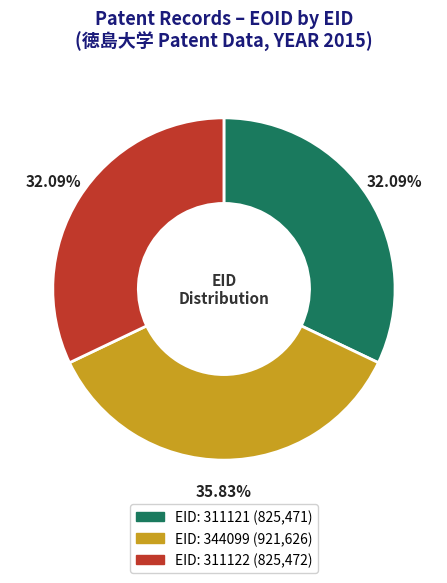

Does any single category account for the majority?

No